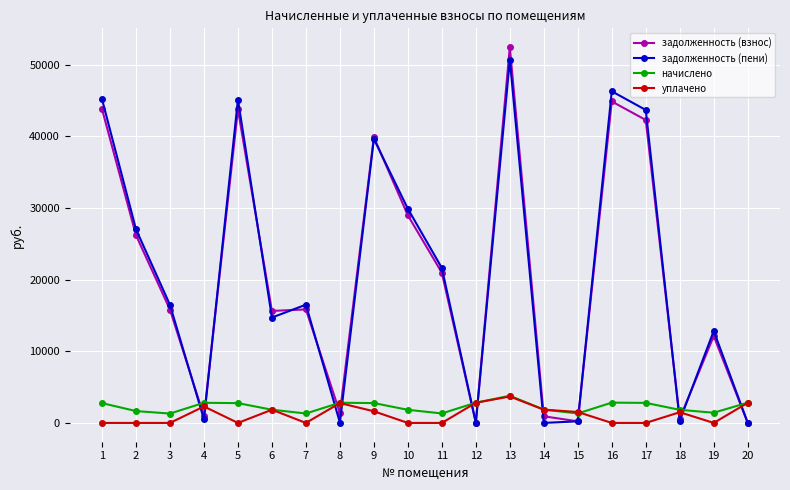

How many lines are shown in the chart?

4